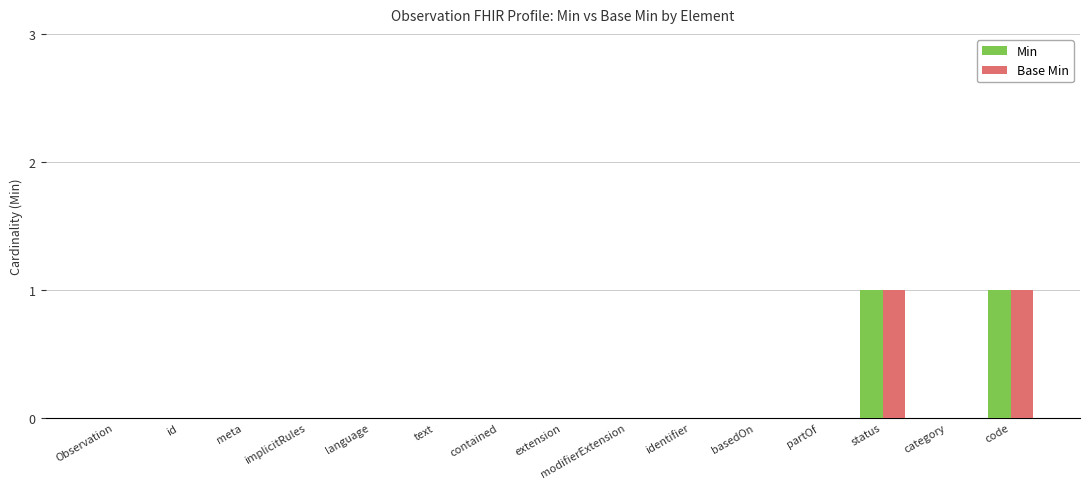

Is the value of Min at text greater than the value of Base Min at code?

No